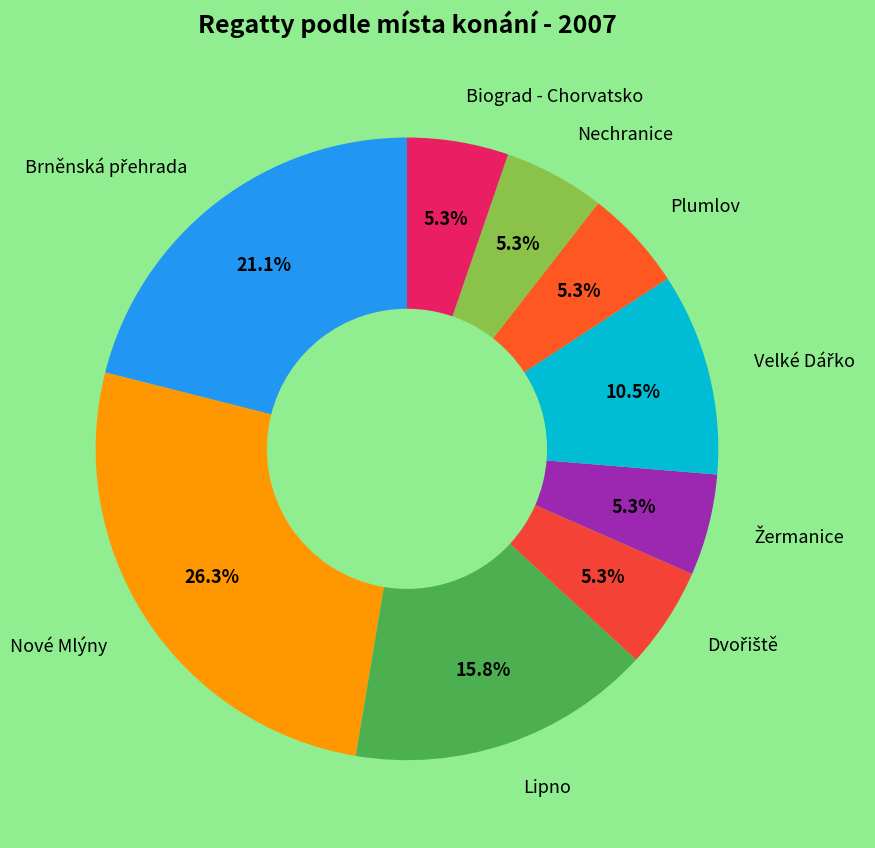

Rank the categories by value from highest to lowest.

Nové Mlýny, Brněnská přehrada, Lipno, Velké Dářko, Dvořiště, Žermanice, Plumlov, Nechranice, Biograd - Chorvatsko